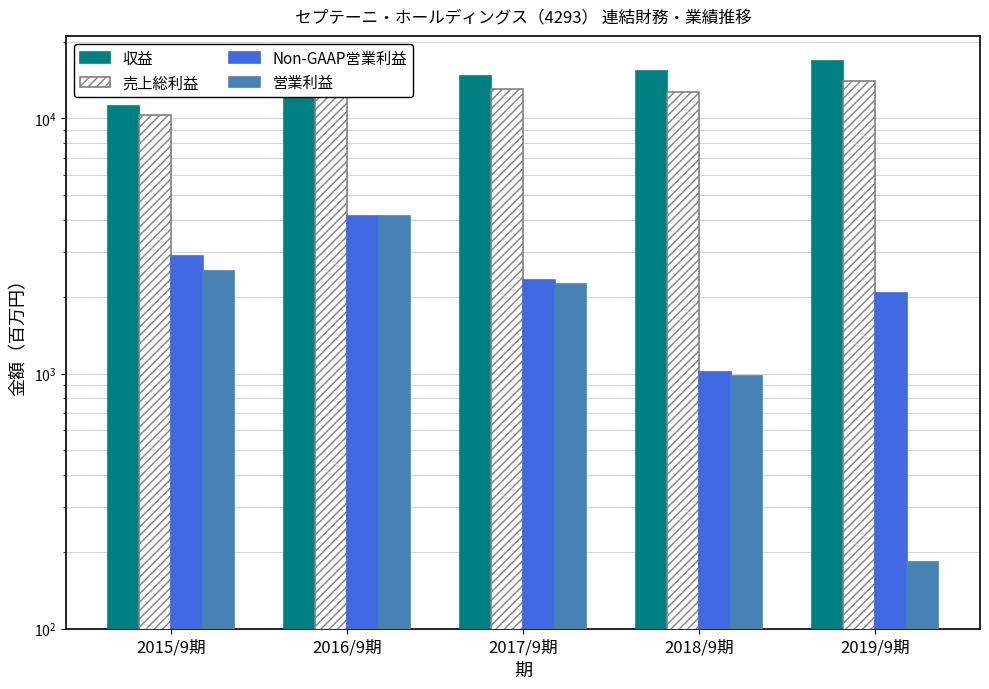

What is the difference between the second highest and minimum values in the Non-GAAP営業利益 series?

1890